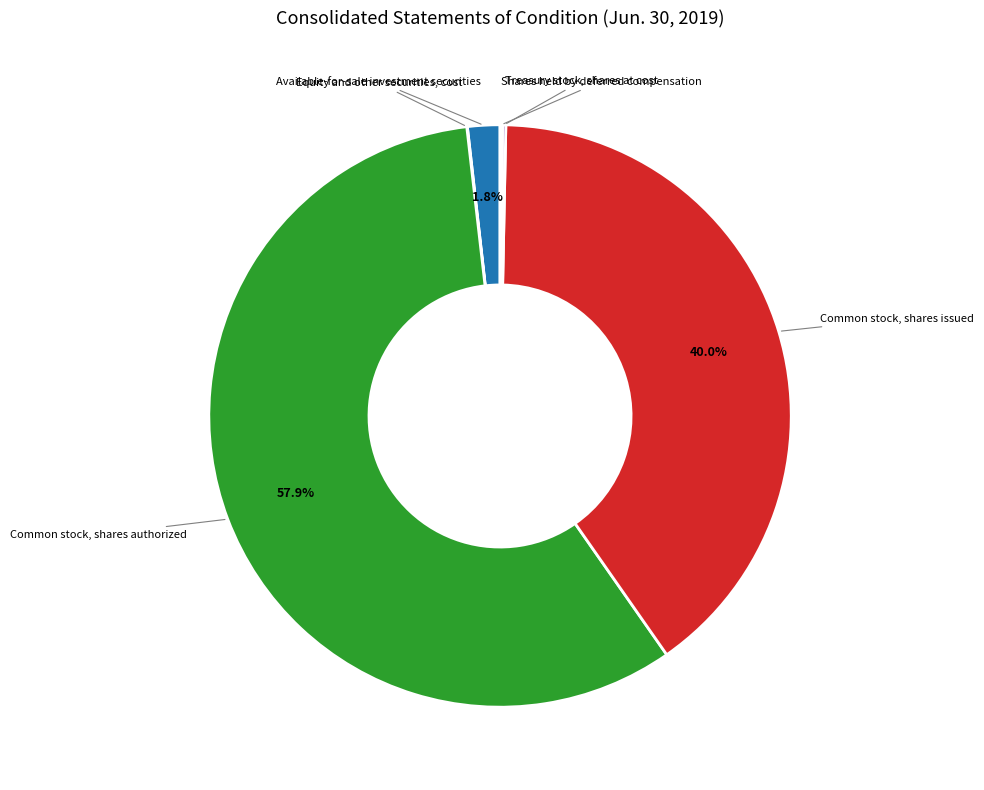

Is there a majority slice in this chart?

Yes